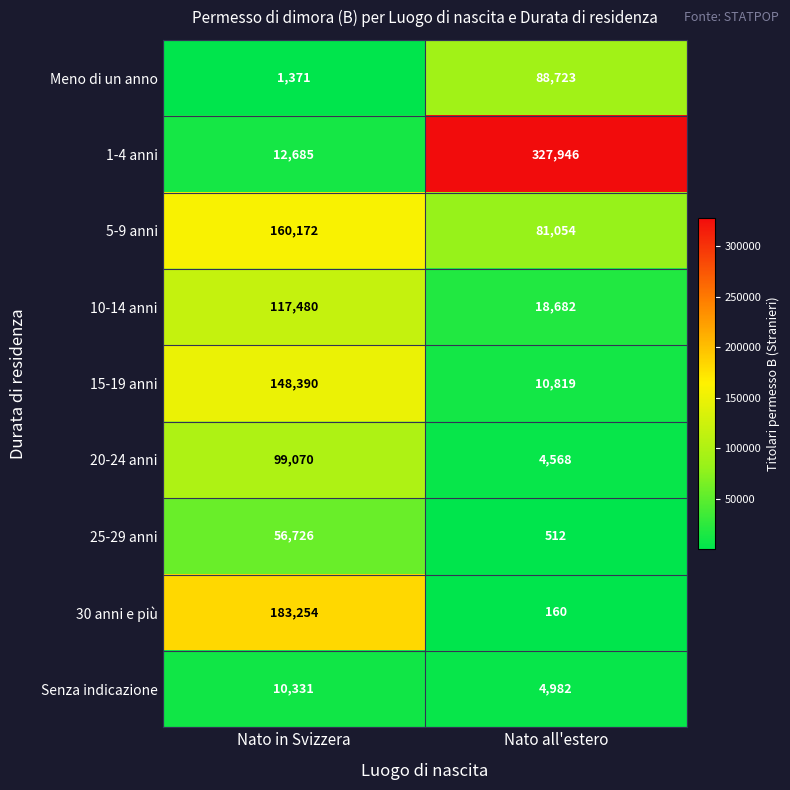

Which category has the highest value across all series?

Nato all'estero